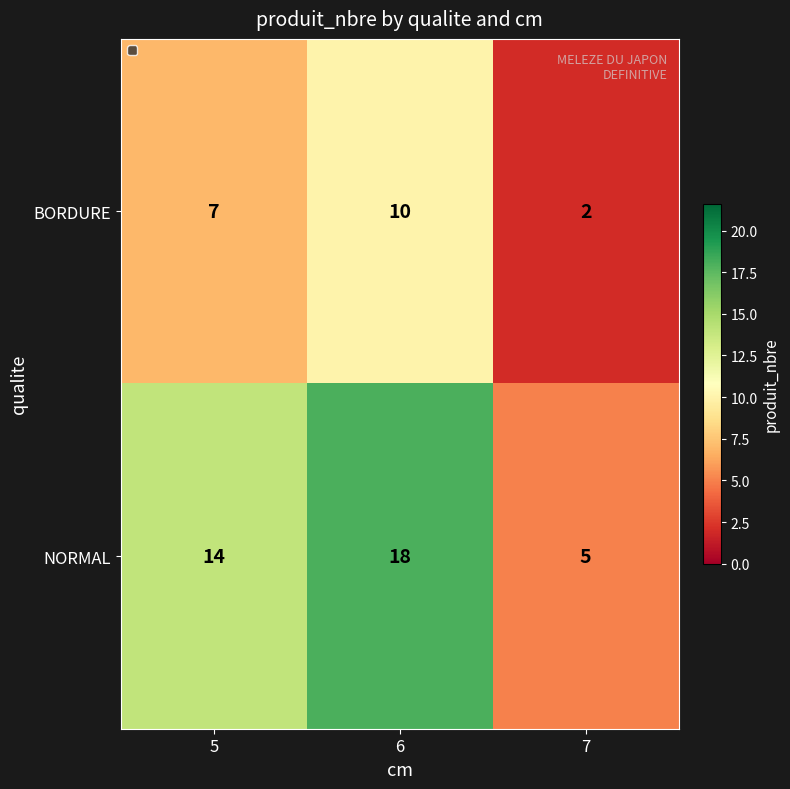

What is the difference between the NORMAL values at 5 and 7?

9